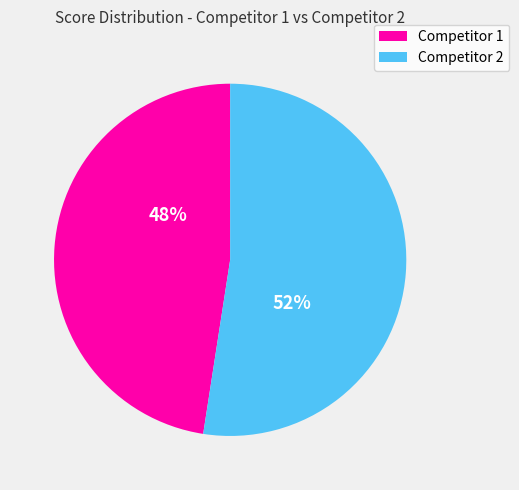

Is it true that Competitor 1 is 48% of the pie?

True